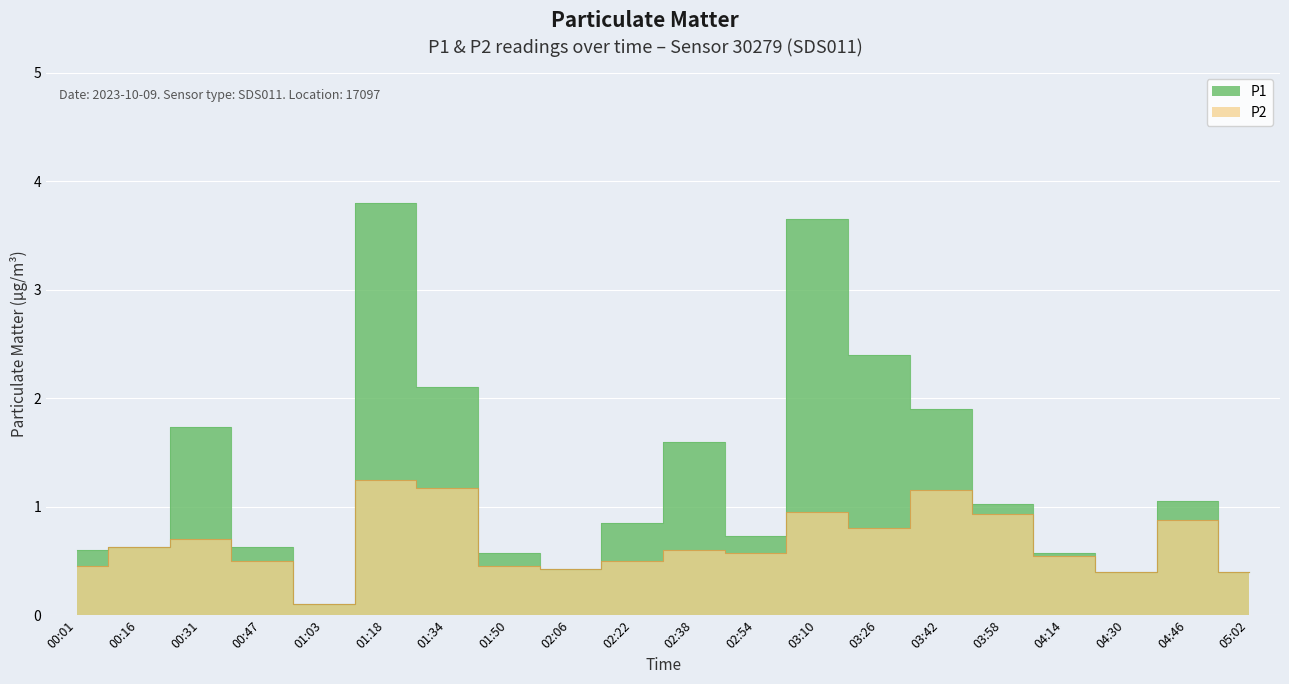

Is it true that P2 equals 0.9 at 03:10?

True